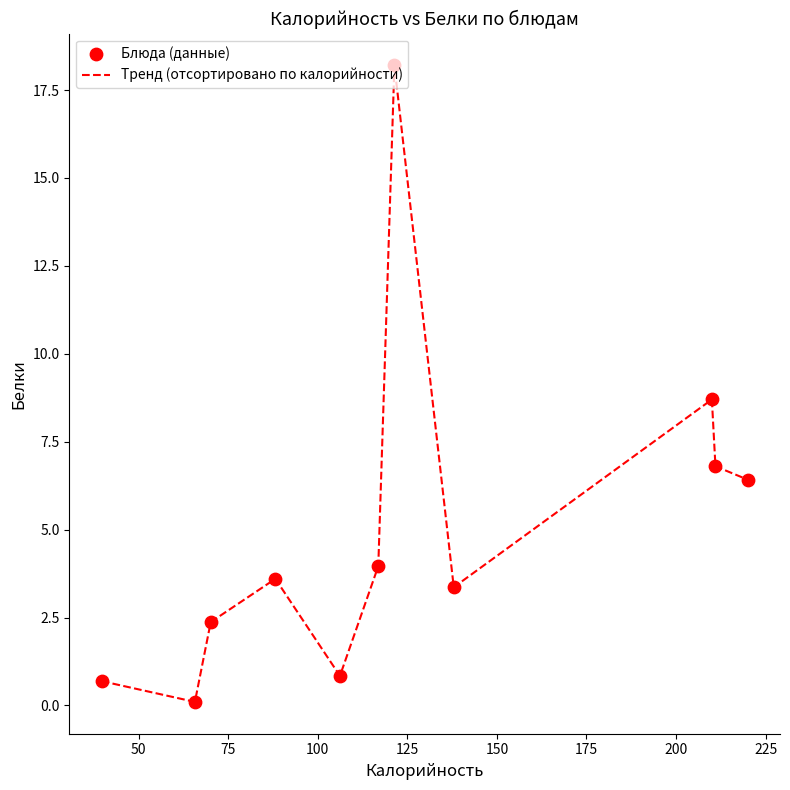

What is the greatest value displayed?

18.2